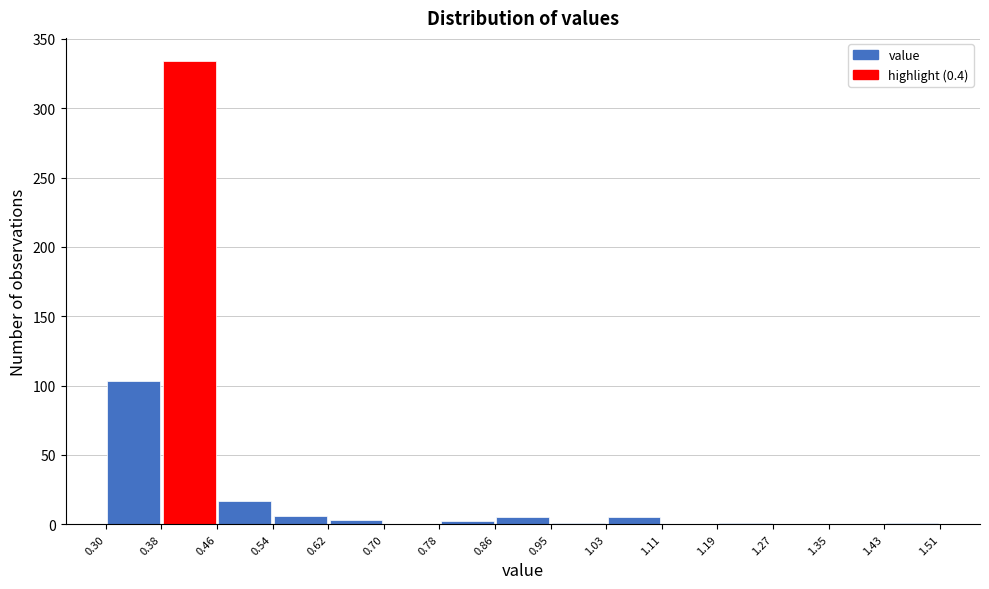

Reading left to right, list every bar in this chart as the range it spans on the x-axis followed by its height. The values are not printed on the chart, so give them approximately, as read against the axis.

0.30 to 0.38: 105
0.38 to 0.46: 335
0.46 to 0.54: 15
0.54 to 0.62: 5
0.62 to 0.70: under 5
0.70 to 0.78: 0
0.78 to 0.86: under 5
0.86 to 0.95: 5
0.95 to 1.03: under 5
1.03 to 1.11: 5
1.11 to 1.19: 0
1.19 to 1.27: under 5
1.27 to 1.35: 0
1.35 to 1.43: 0
1.43 to 1.51: under 5